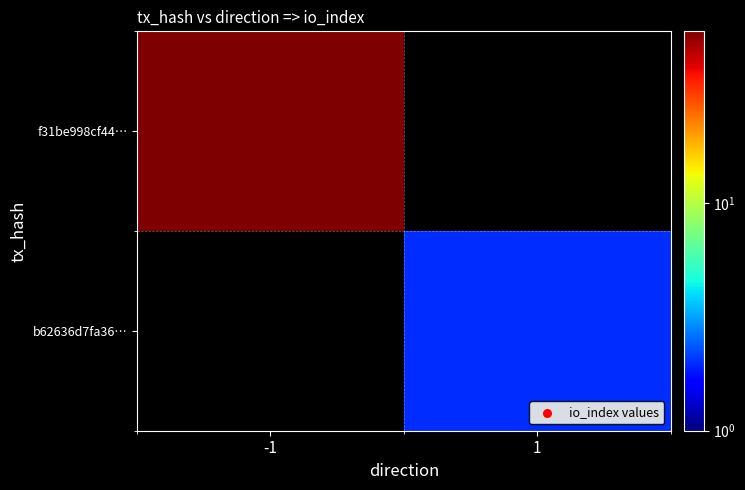

Which series changed the most between -1 and 1?

f31be998cf44…